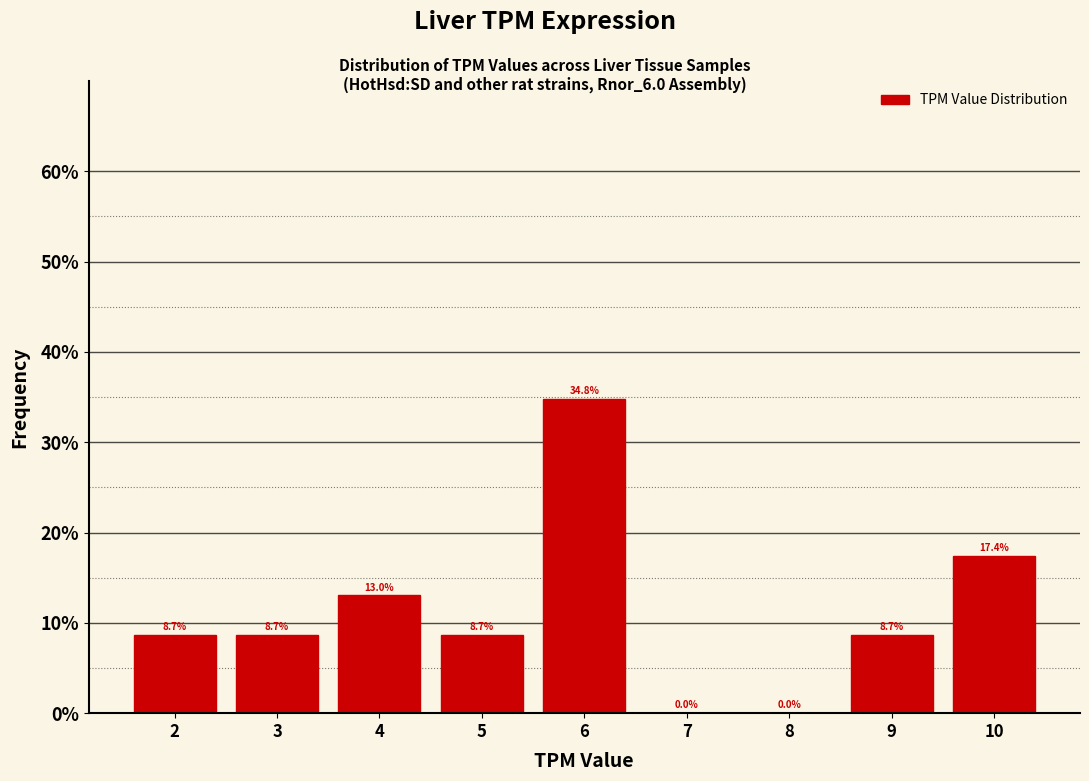

Reading left to right, list every bar in this chart as the range it spans on the x-axis followed by its height.

1.5 to 2.5: 8.7
2.5 to 3.5: 8.7
3.5 to 4.5: 13.0
4.5 to 5.5: 8.7
5.5 to 6.5: 34.8
6.5 to 7.5: 0.0
7.5 to 8.5: 0.0
8.5 to 9.5: 8.7
9.5 to 10.5: 17.4